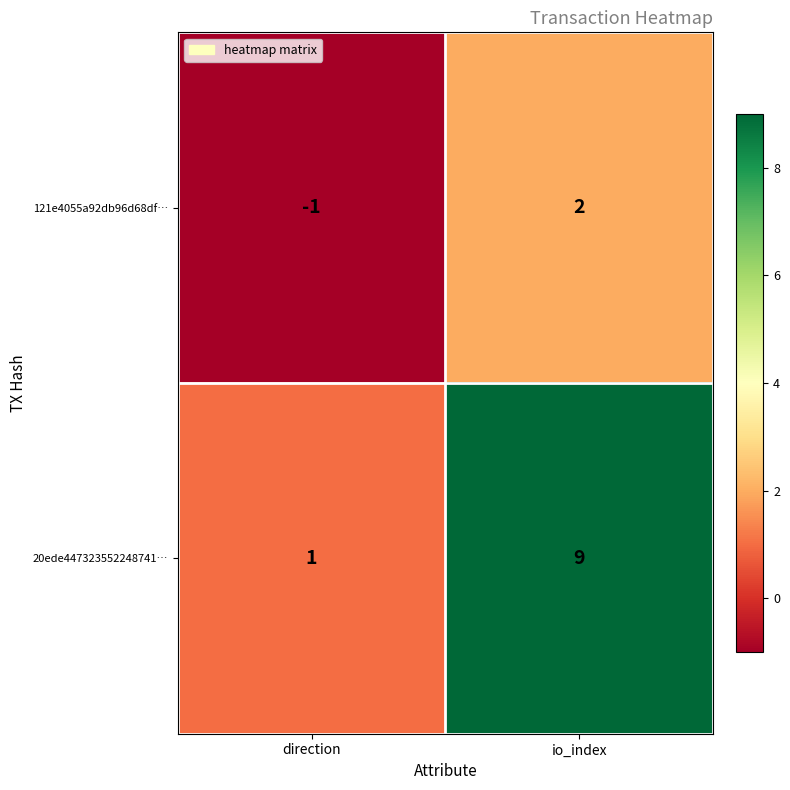

At which label is 20ede447323552248741… closest to 5?

direction